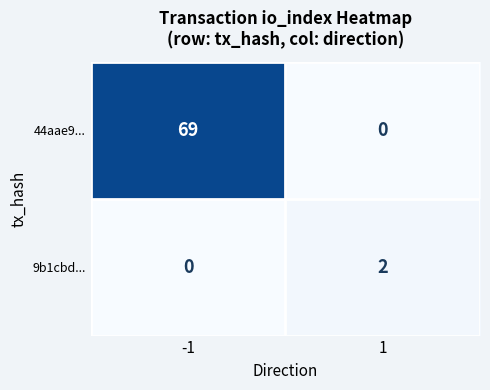

What is the greatest value displayed?

69